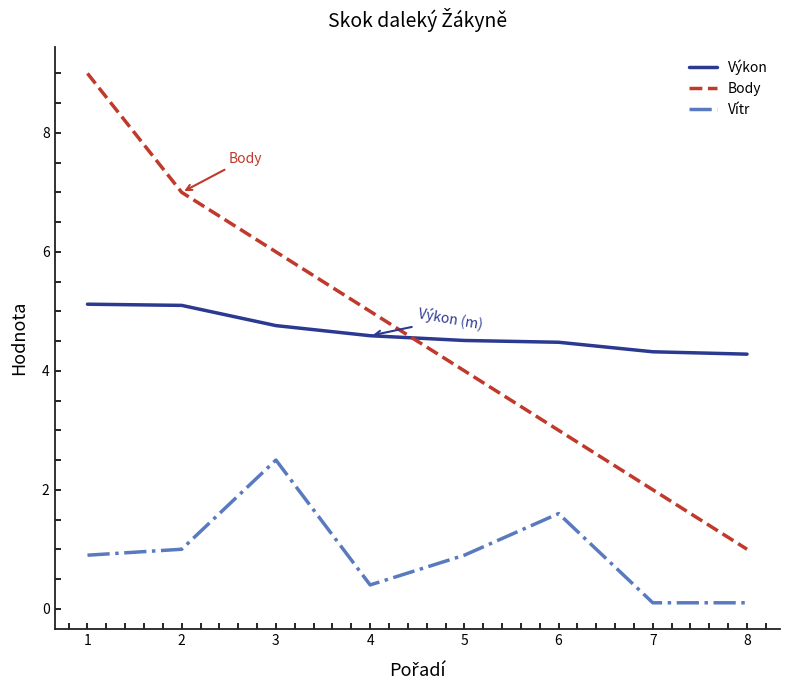

Is the value of Výkon at 5 greater than the value of Vítr at 8?

Yes